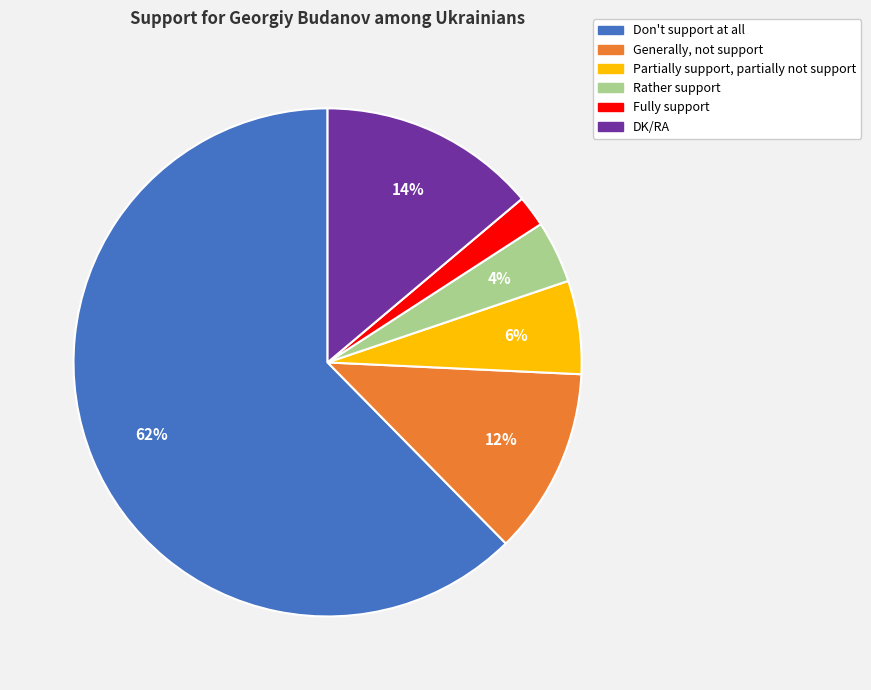

Which slice is the smallest?

Fully support